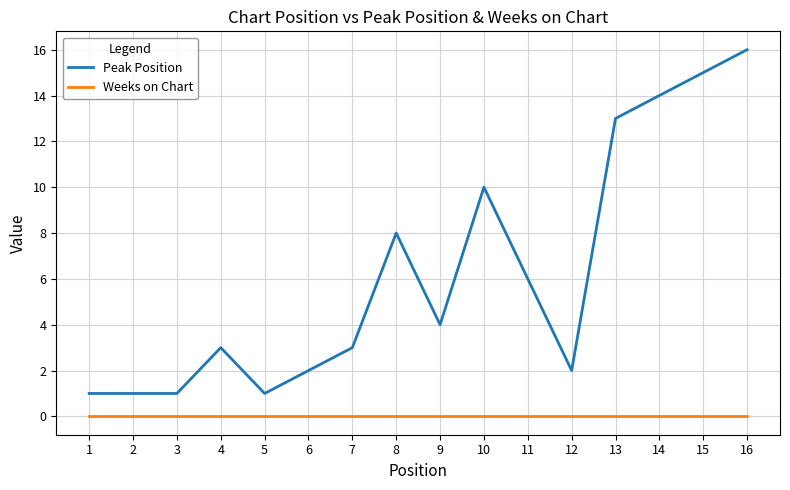

What is the difference between the highest and lowest values at 7?

3